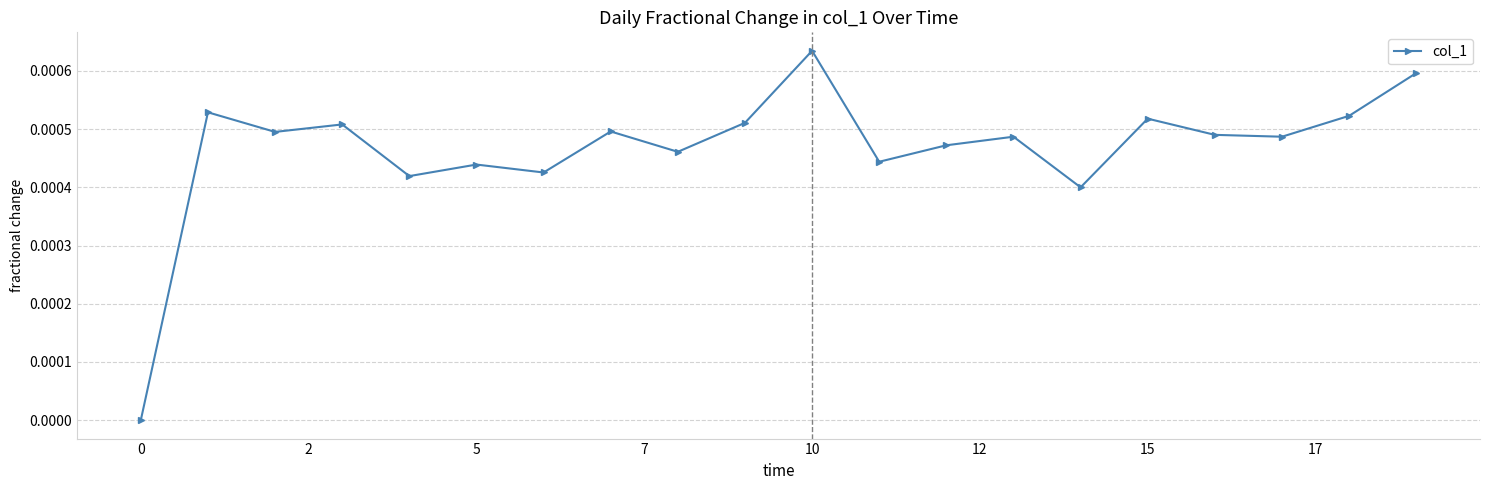

True or false: the data has more than 0 interior local peaks.

True